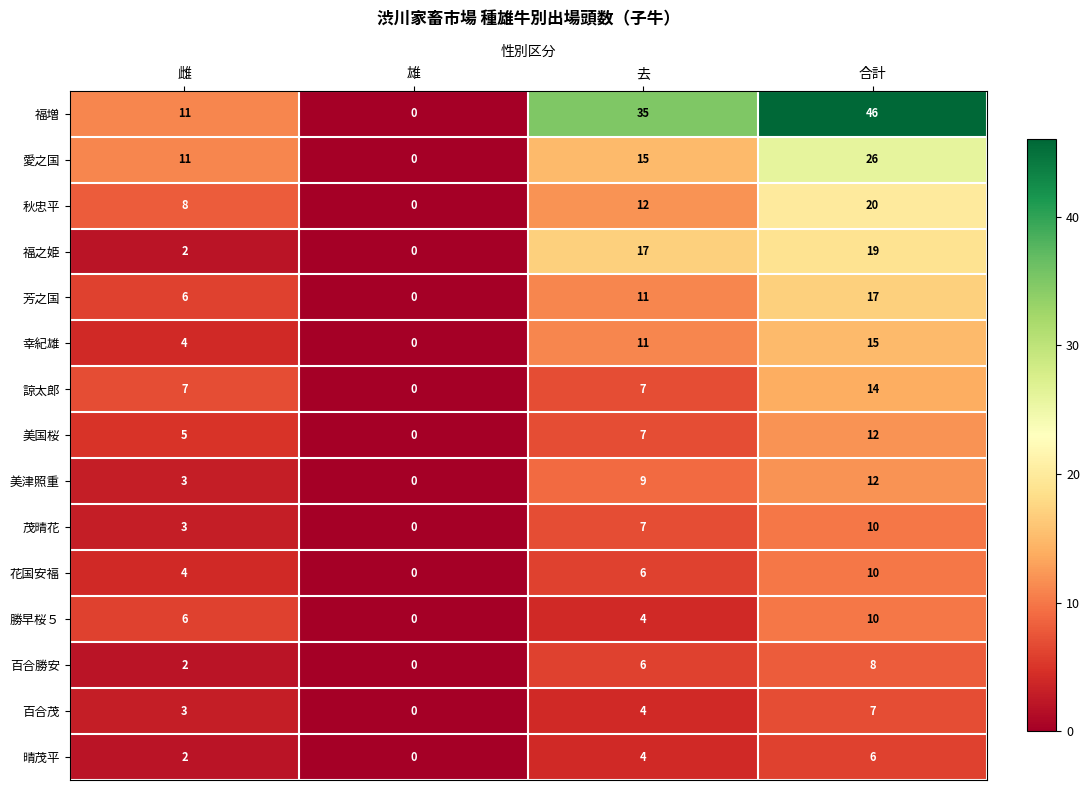

How many 茂晴花 values are between 3 and 10?

3